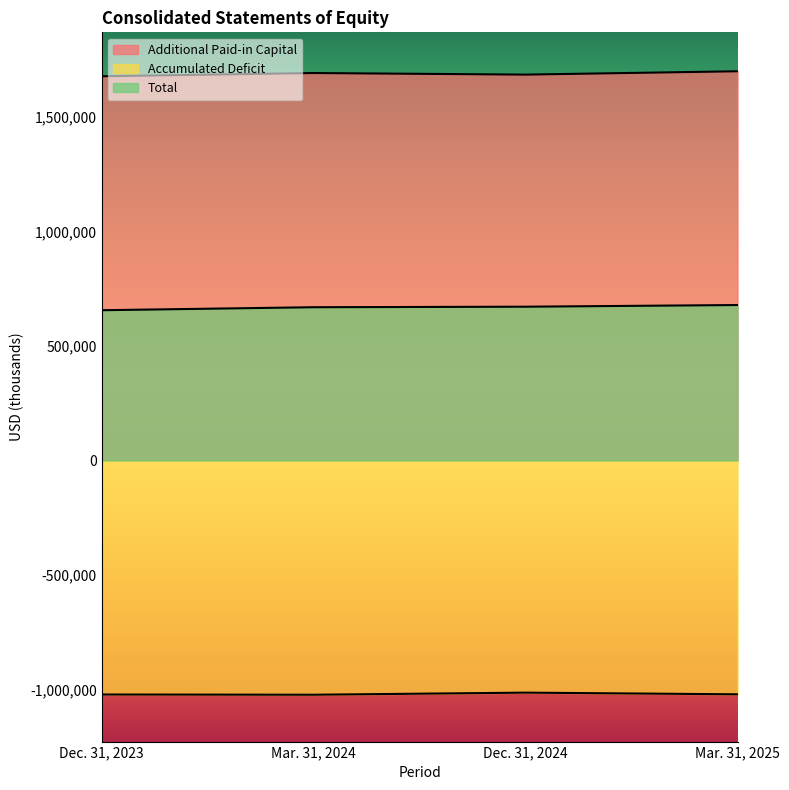

Which series has the largest range (max minus min)?

Total